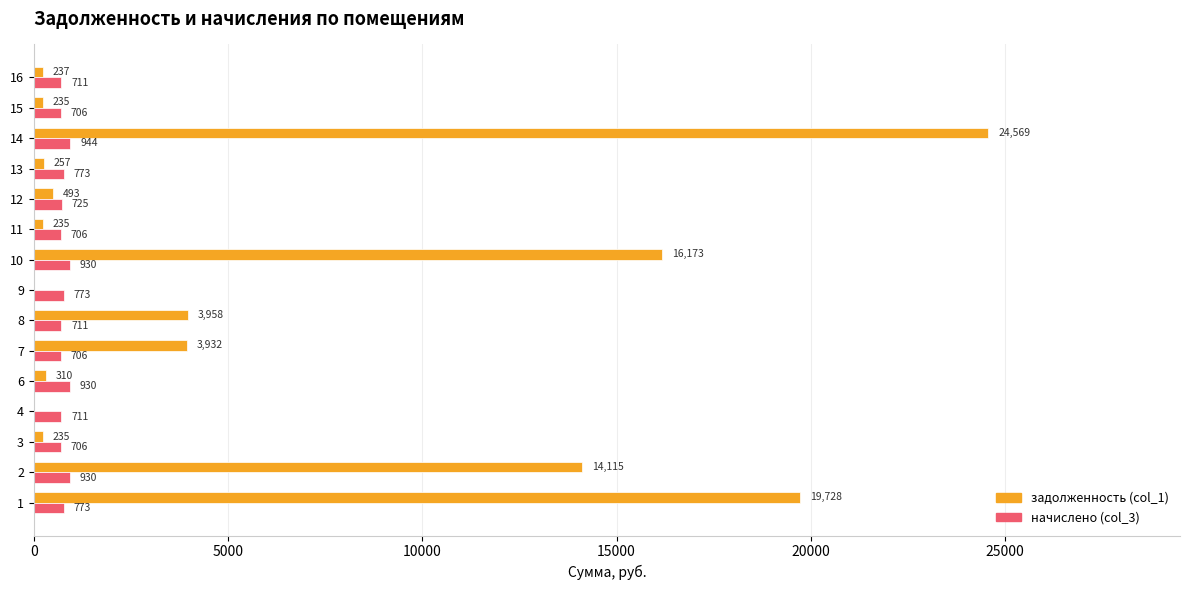

Between 12 and 15, which series saw the biggest shift?

задолженность (col_1)